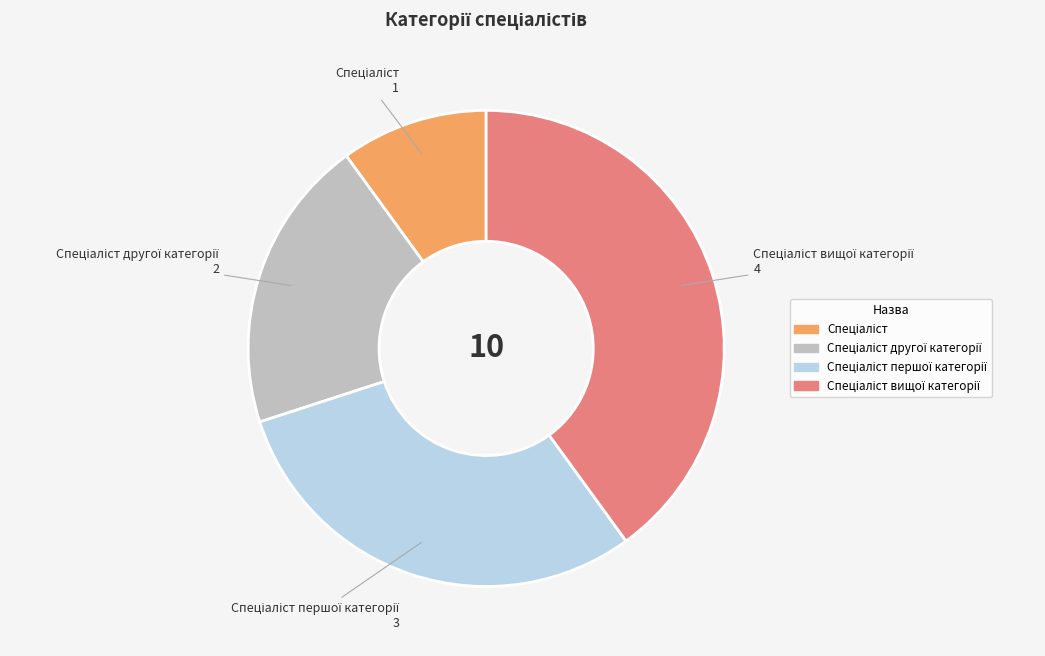

How many segments does this pie chart have?

4